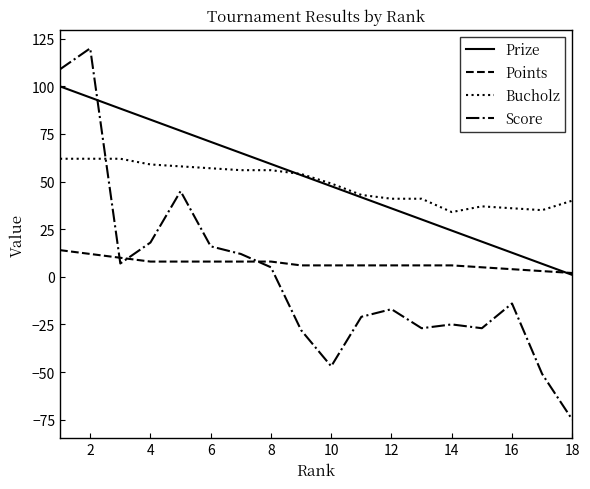

True or false: Prize and Score intersect in this chart.

True